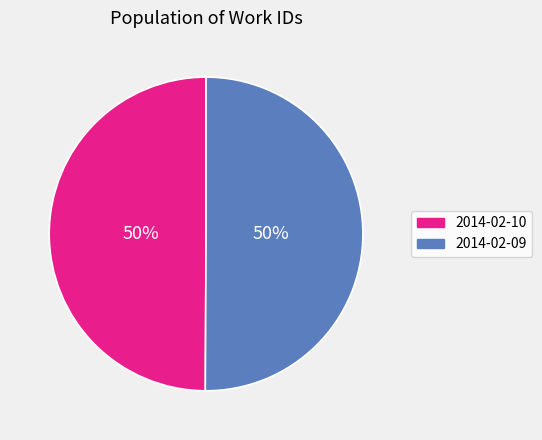

What percentage is the 2014-02-10 slice, to the nearest percent?

50%